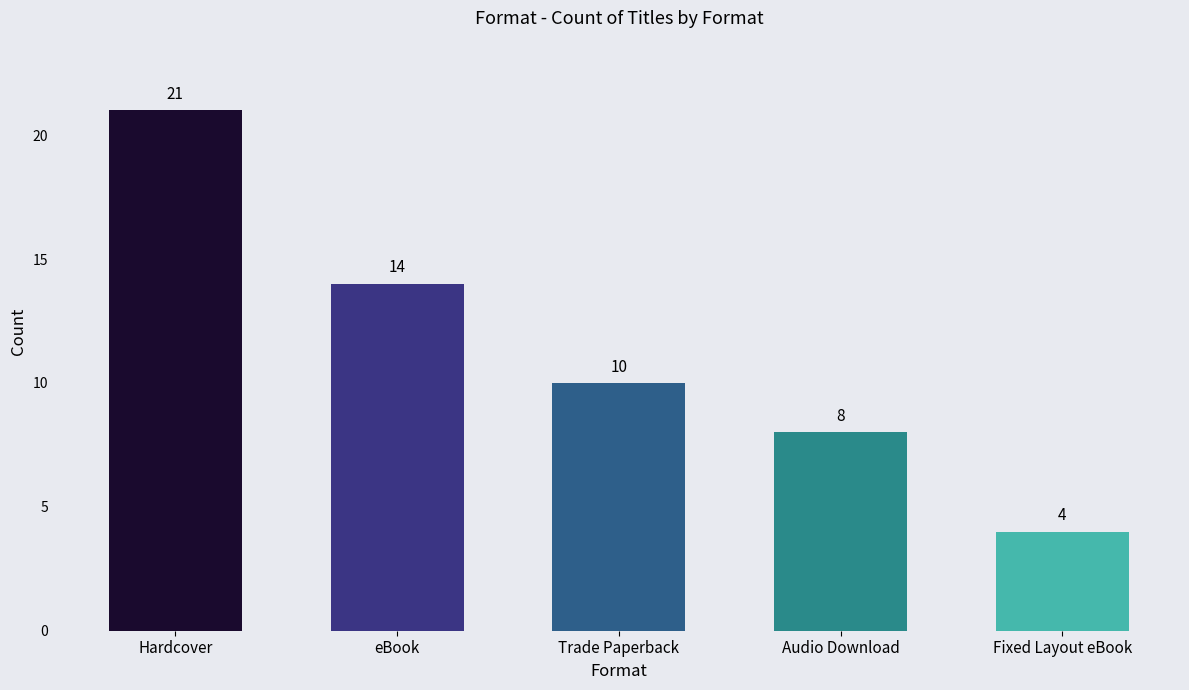

How many data points are less than 10?

2